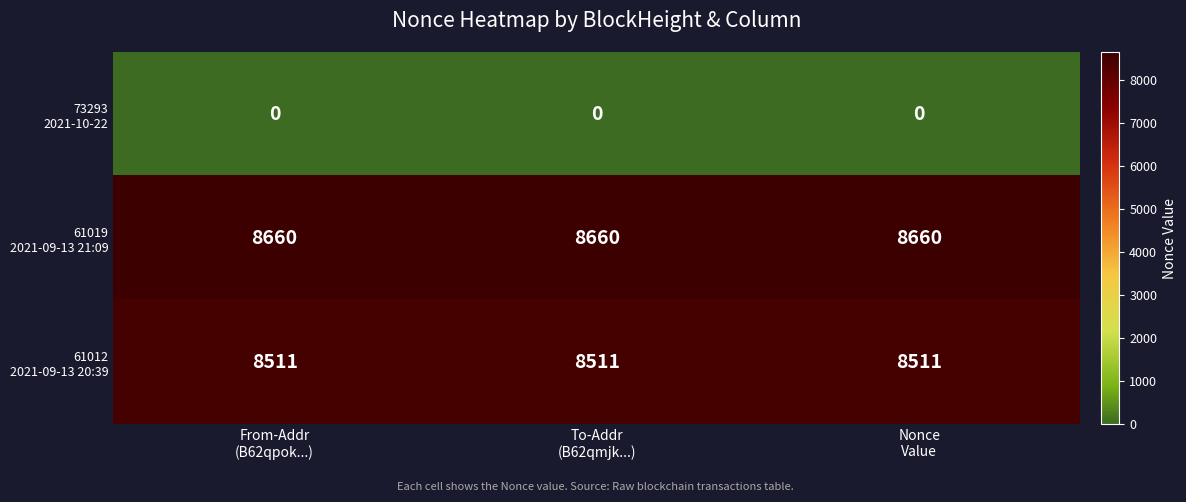

At how many categories does at least one series exceed 7541?

3